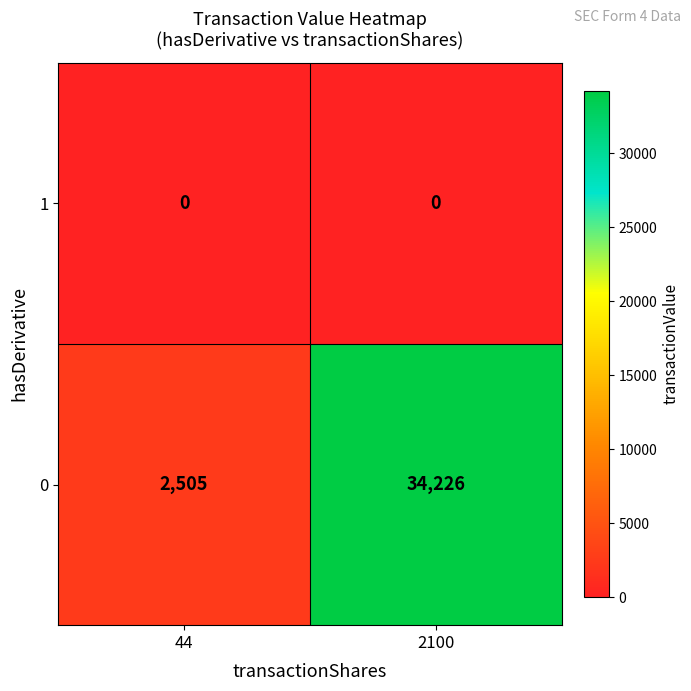

Reading left to right, what are all the values shown in this chart?

1: 0	0
0: 2505	34226